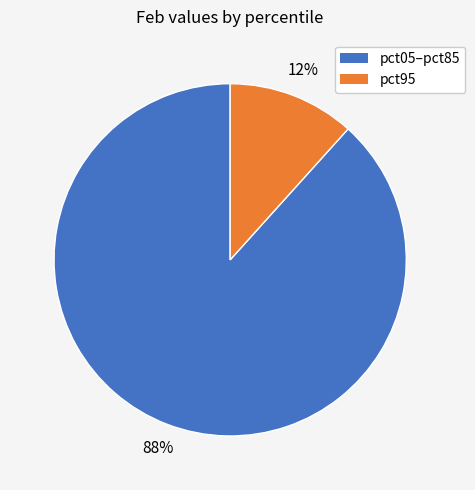

How many slices are in this pie chart?

2